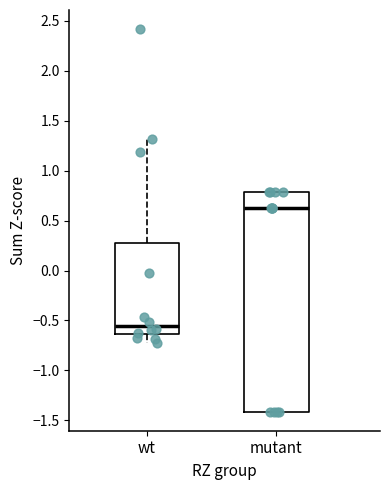

Where does the upper whisker of the box for wt end on the y-axis? The values are not printed on the chart, so give them approximately, as read against the axis.

1.30